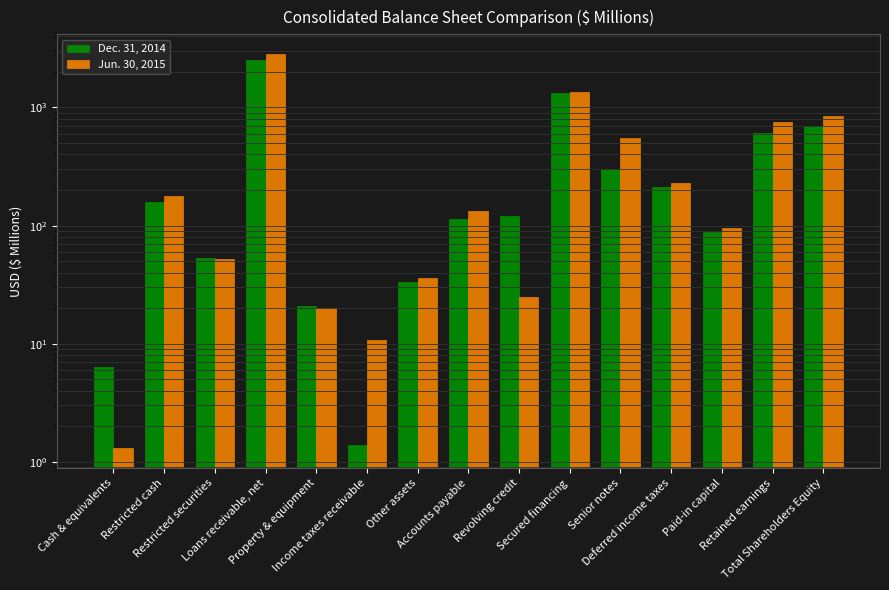

What value does the Jun. 30, 2015 series have at Other assets?

36.2